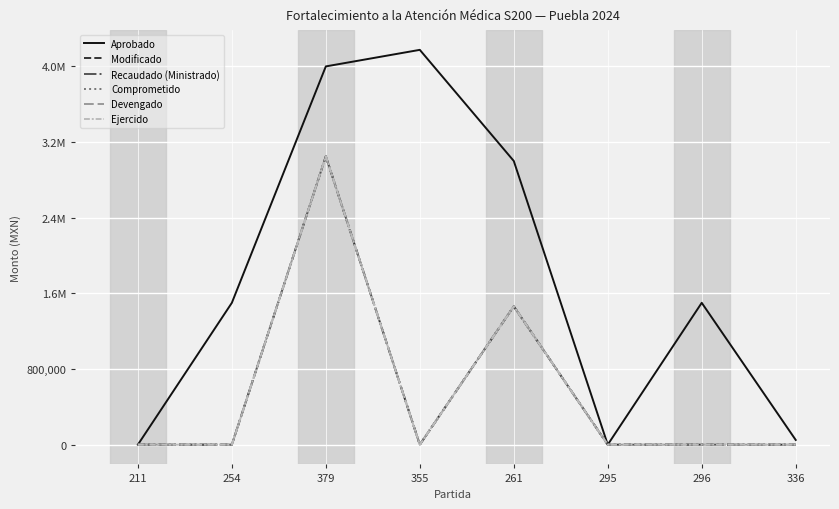

At which label is Devengado closest to 1524508?

261